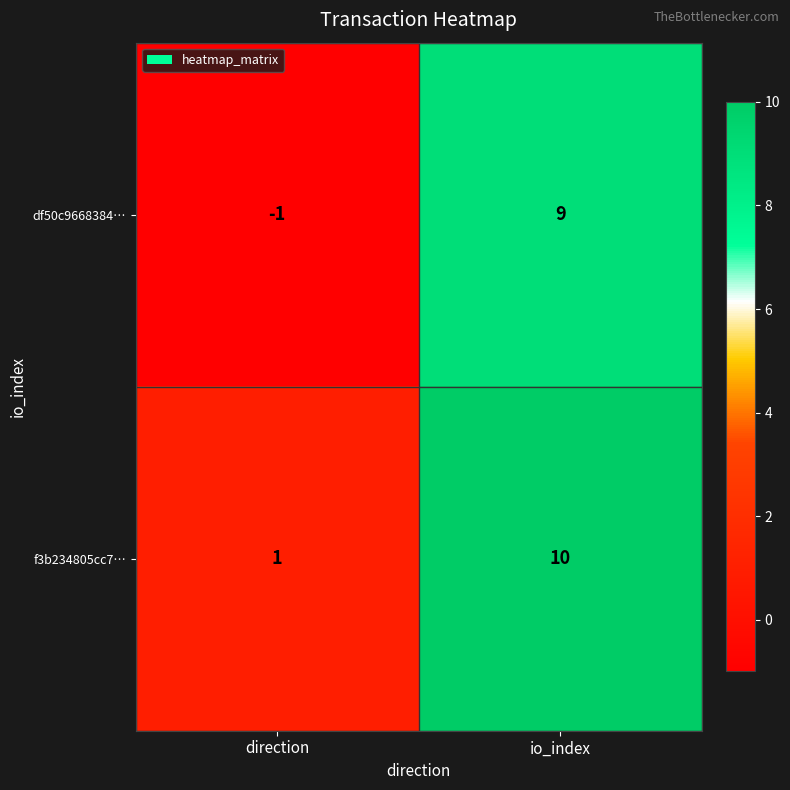

Read the df50c9668384… value at io_index, to the nearest 5.

10